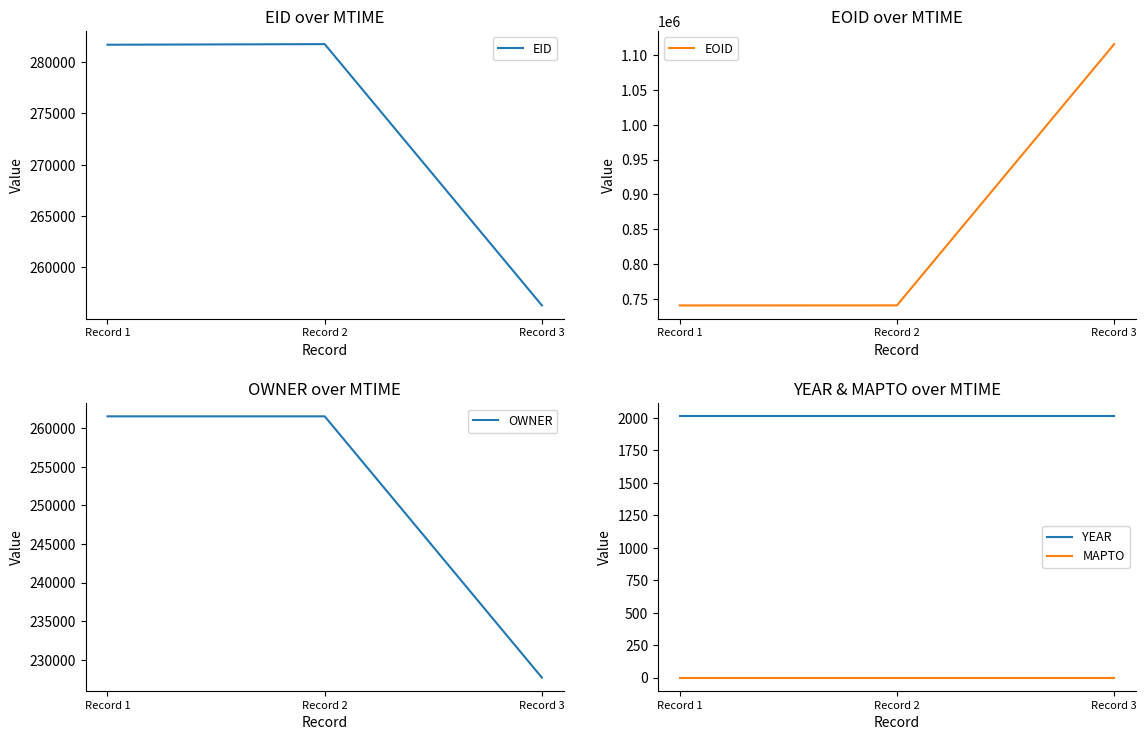

Reading left to right, list all the values displayed in this chart.

EID: 281699	281759	256284
EOID: 740422	740512	1115812
OWNER: 261536	261536	227695
YEAR: 2013	2013	2013
MAPTO: 0	0	0